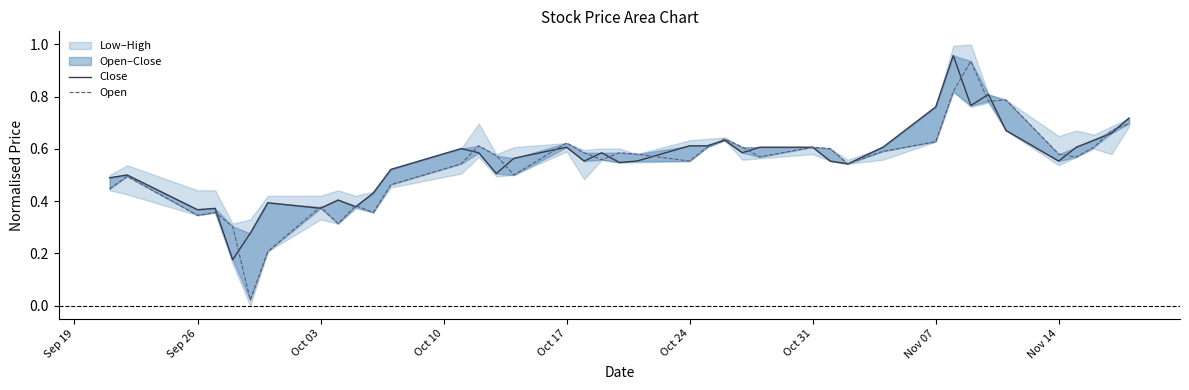

What is the difference between the highest and lowest values at Oct 24?

0.1